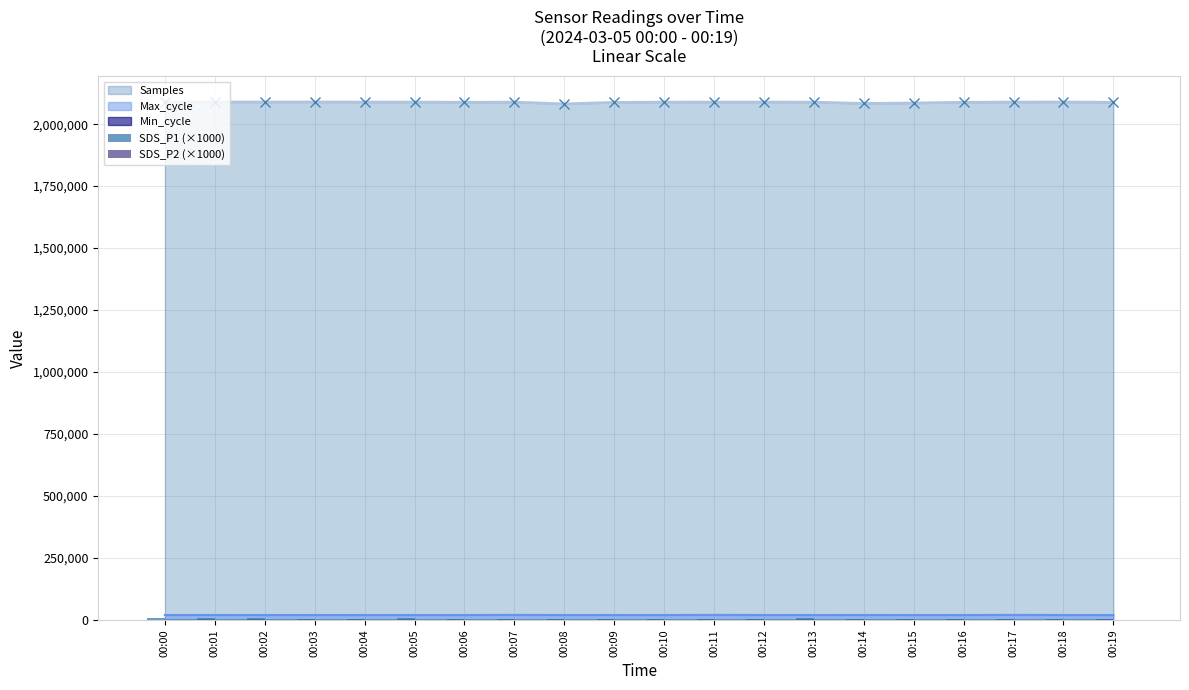

At which category is the sum across all series the highest?

00:05